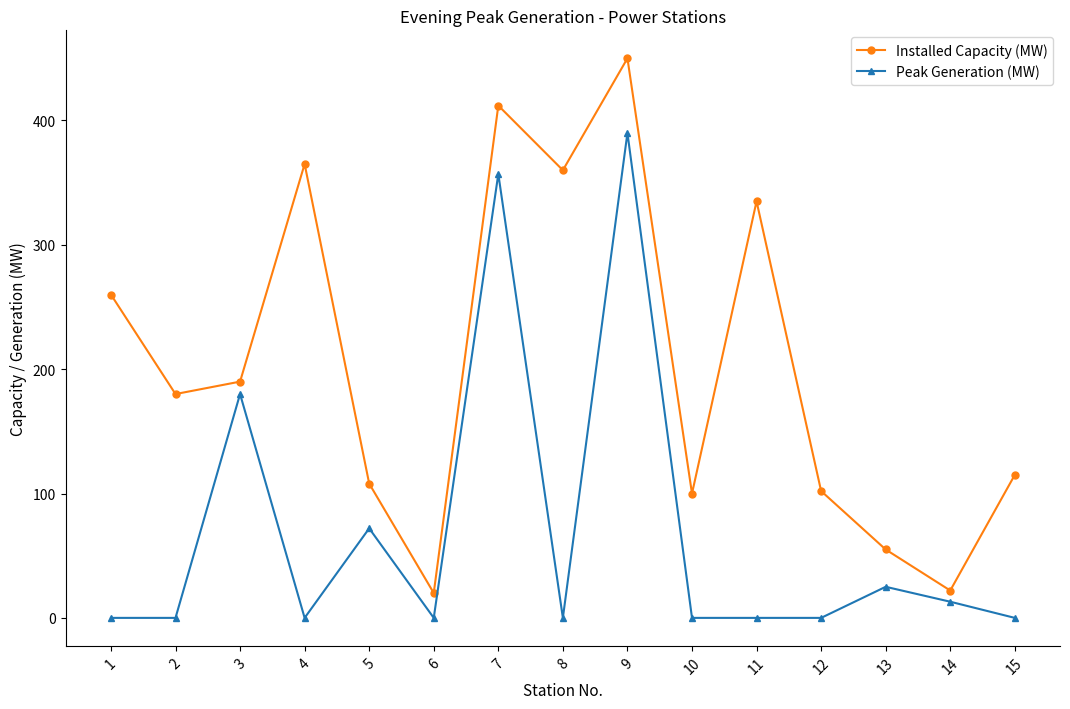

True or false: Installed Capacity (MW) has more than 1 interior local peaks.

True